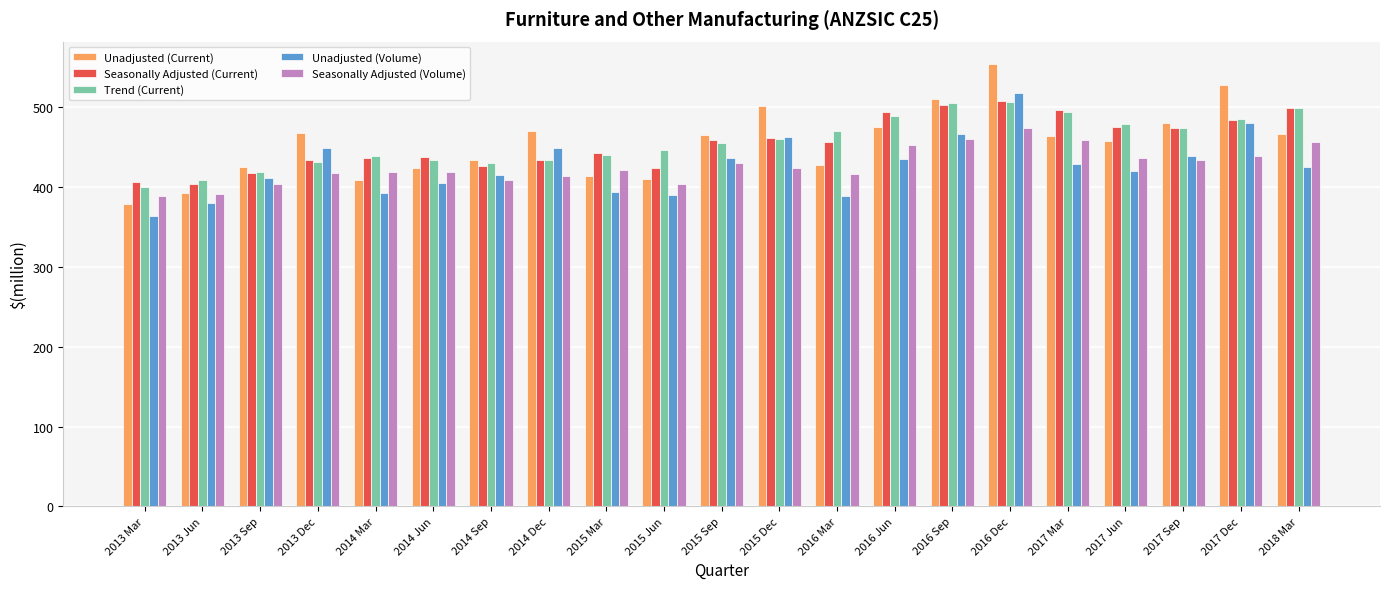

What is the approximate value of Seasonally Adjusted (Current) at 2014 Dec, to the nearest 50?

450